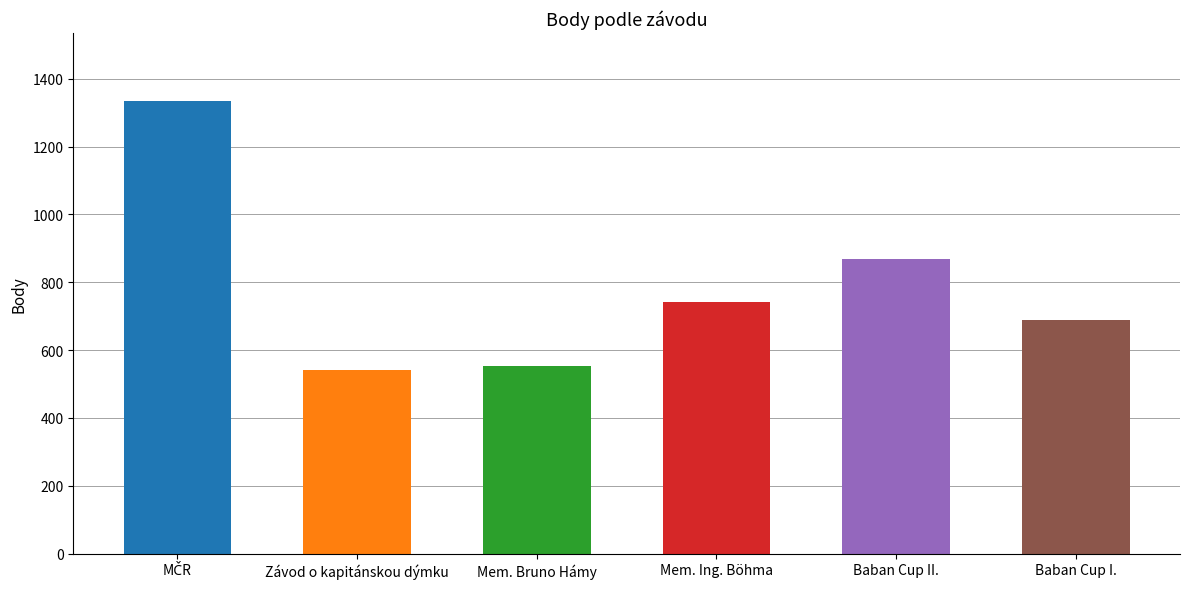

What is the label of the 4th bar from the left?

Mem. Ing. Böhma